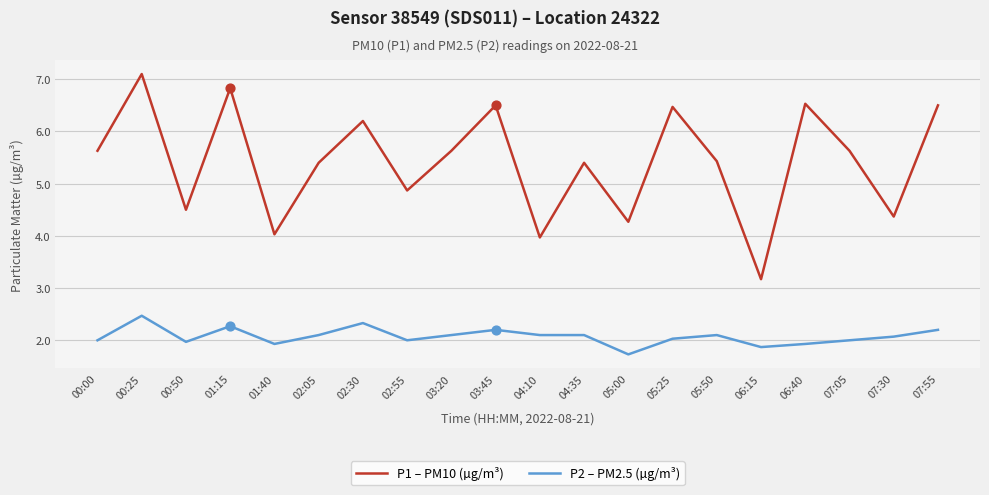

Which series has the largest total across all categories?

P1 – PM10 (µg/m³)